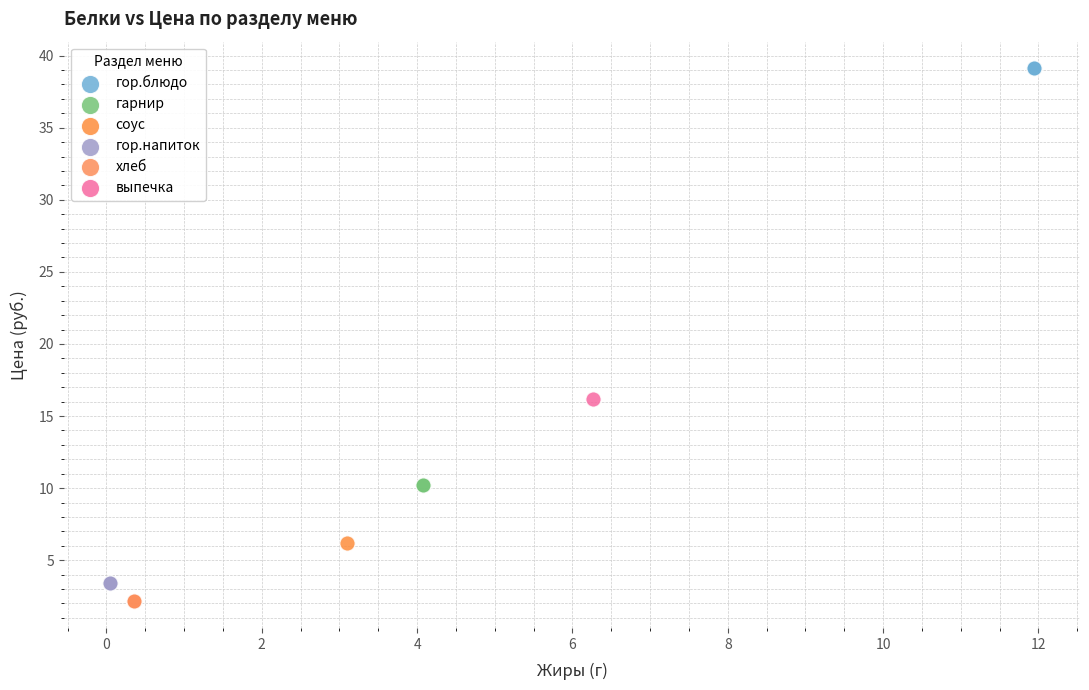

Which series reaches the maximum Y coordinate?

гор.блюдо